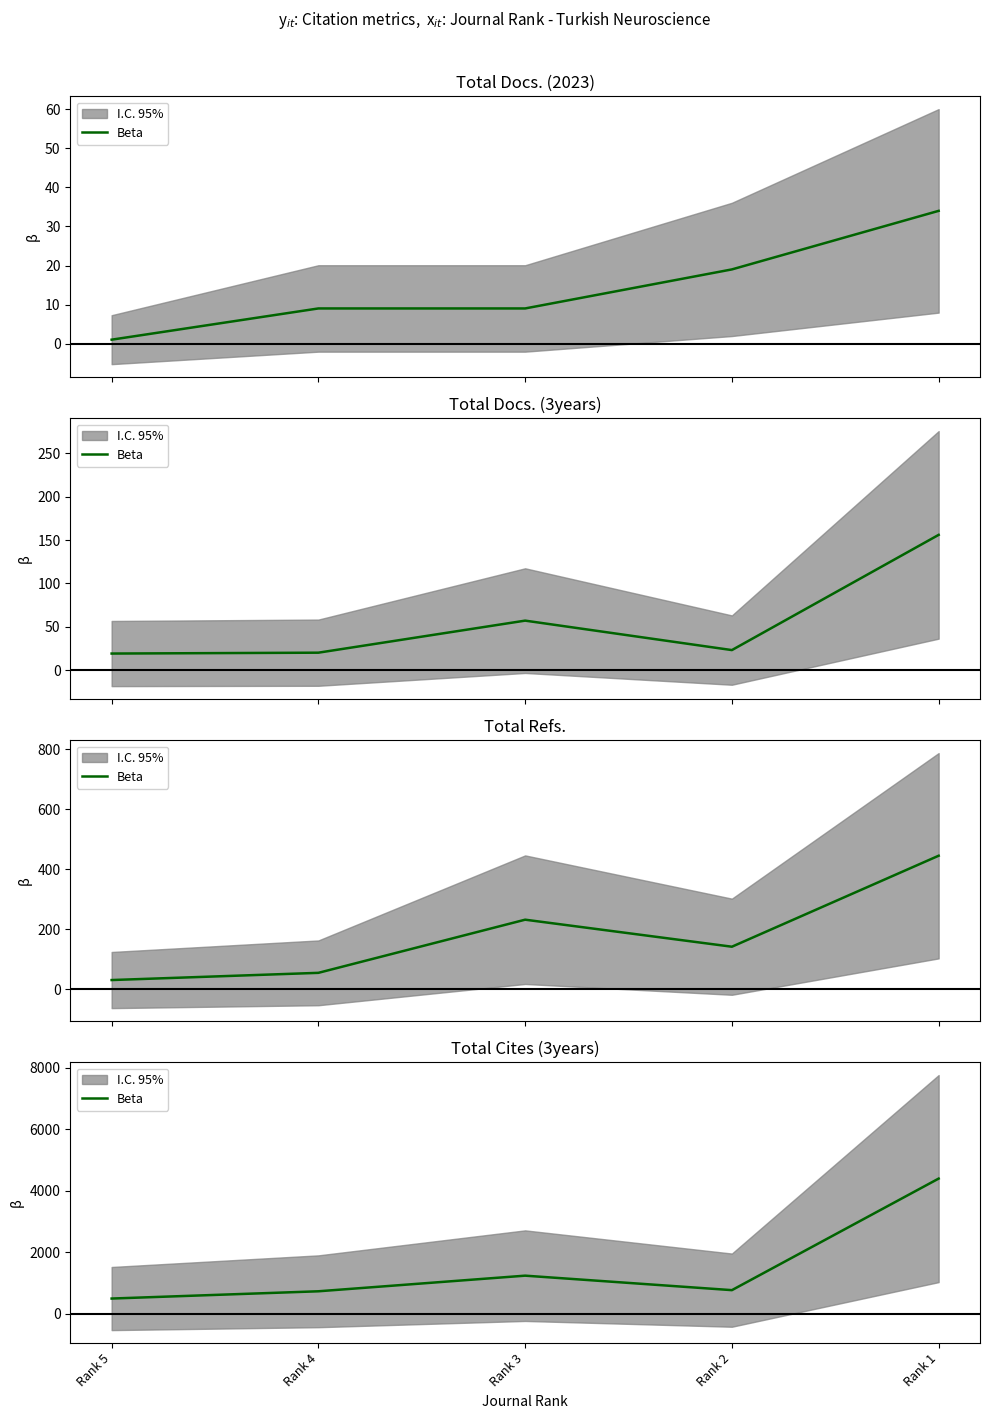

Which category has the highest value across all series?

Rank 1